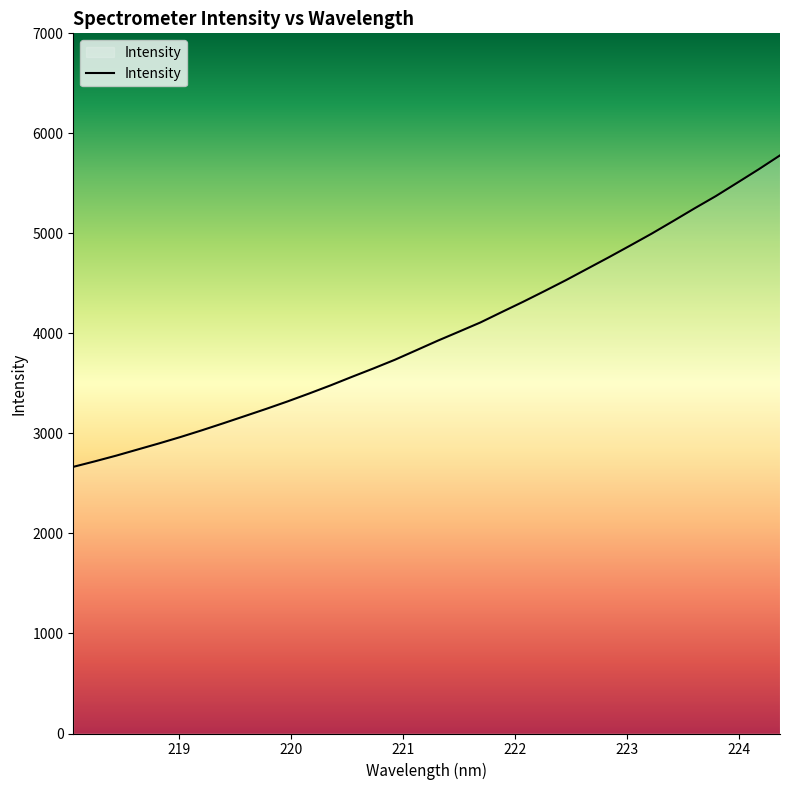

What is the greatest value displayed?

5779.8